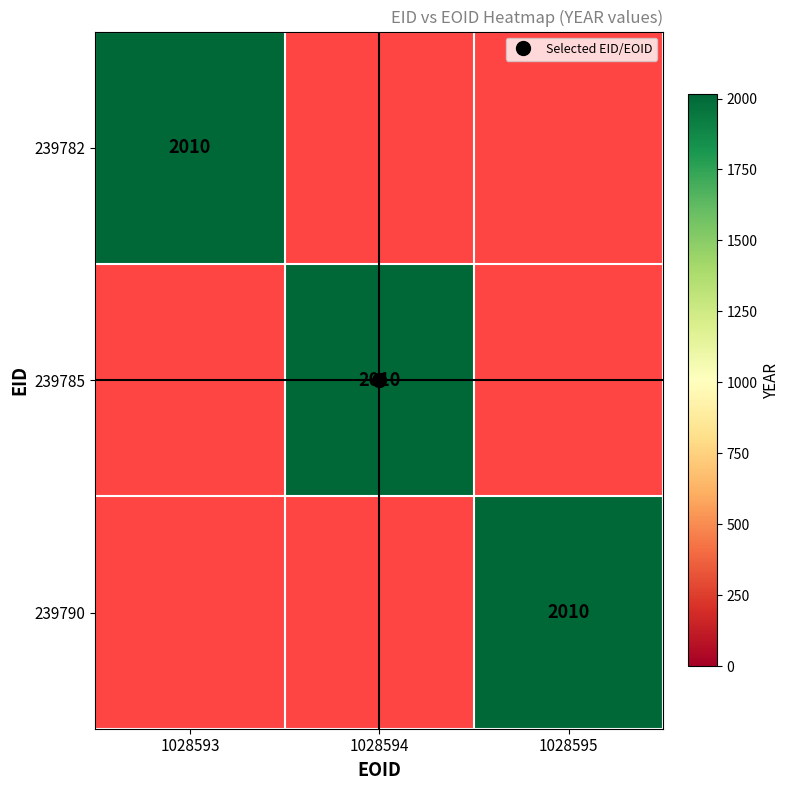

At which label is 239785 closest to 1005?

1028593